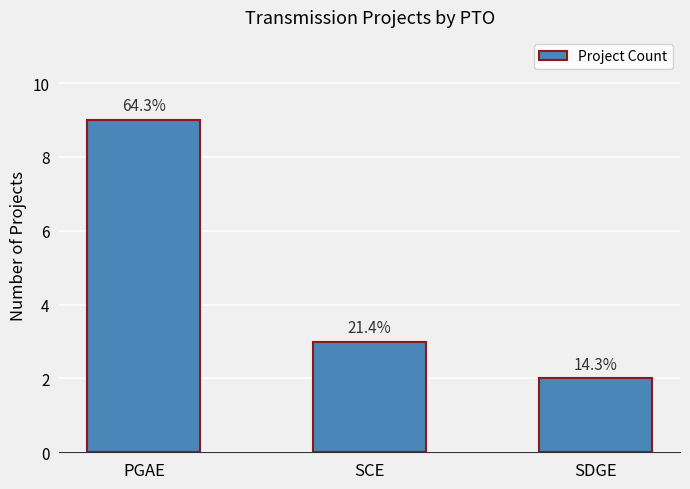

What is the greatest value displayed?

9